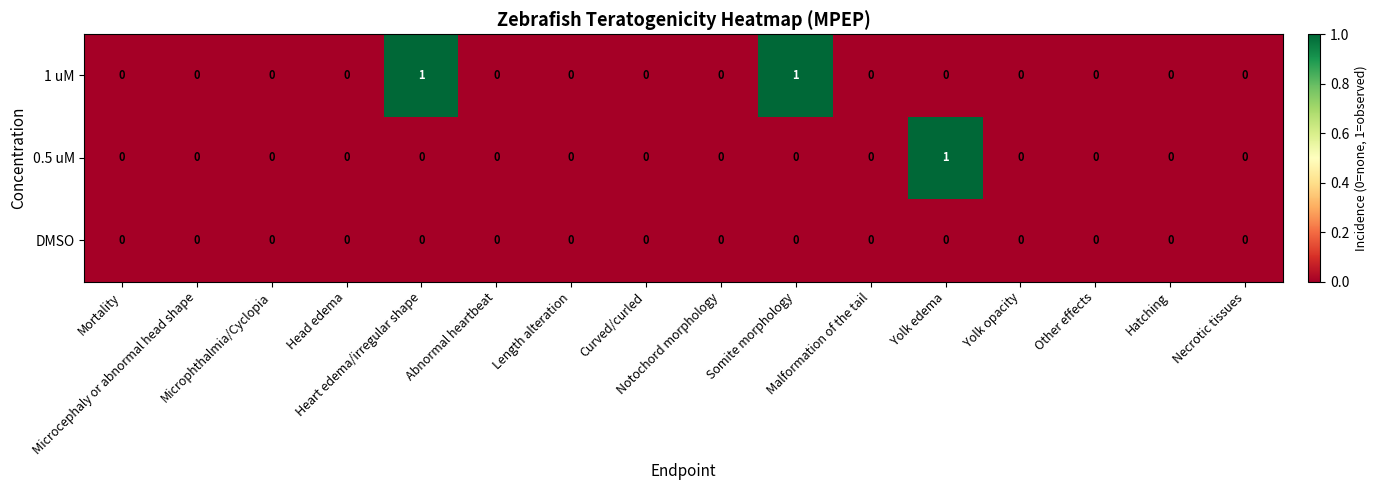

List the series in order of their overall mean, highest first.

1 uM, 0.5 uM, DMSO